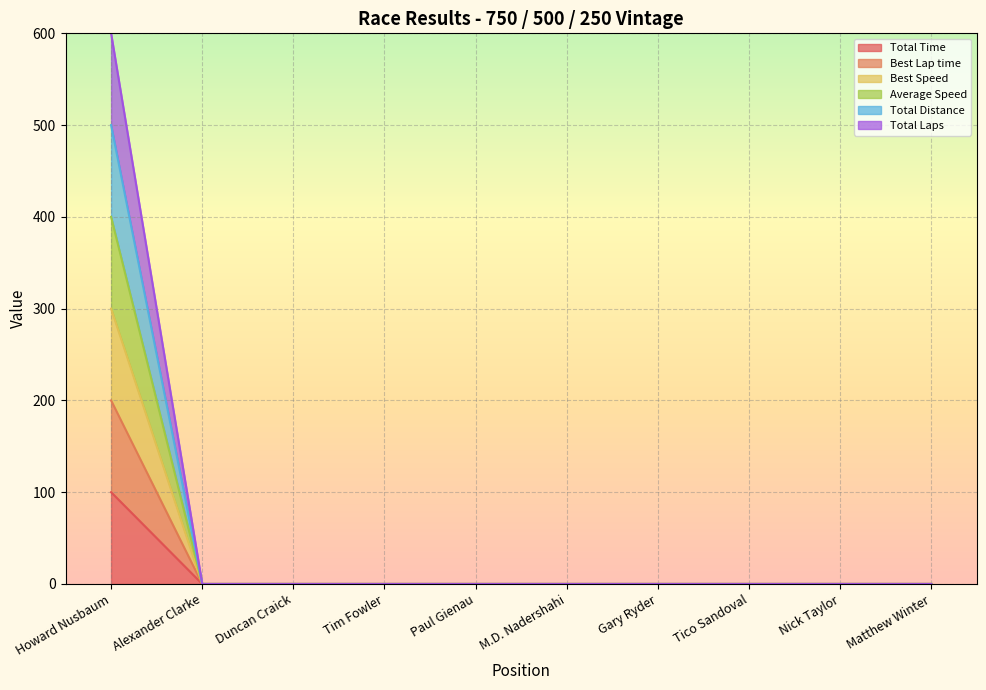

True or false: Best Speed and Best Lap time intersect in this chart.

False